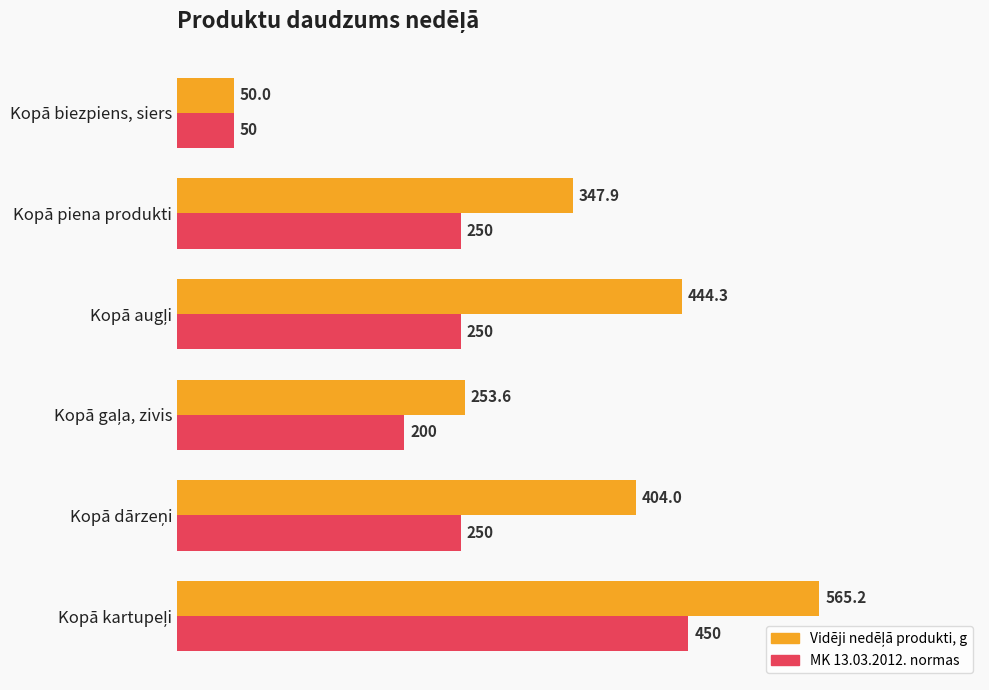

At which category does the chart reach its minimum across all series?

Kopā biezpiens, siers